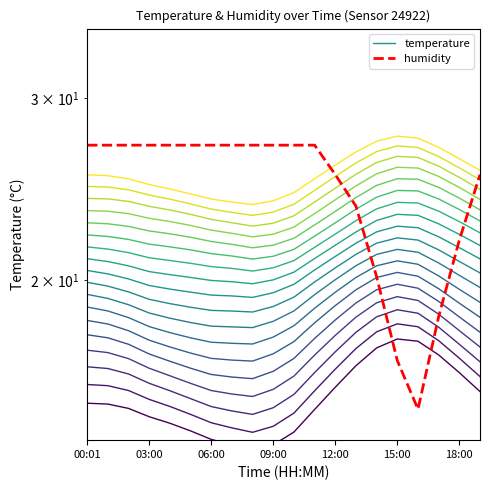

What is the difference between the humidity values at 18:00 and 14:00?

1.7